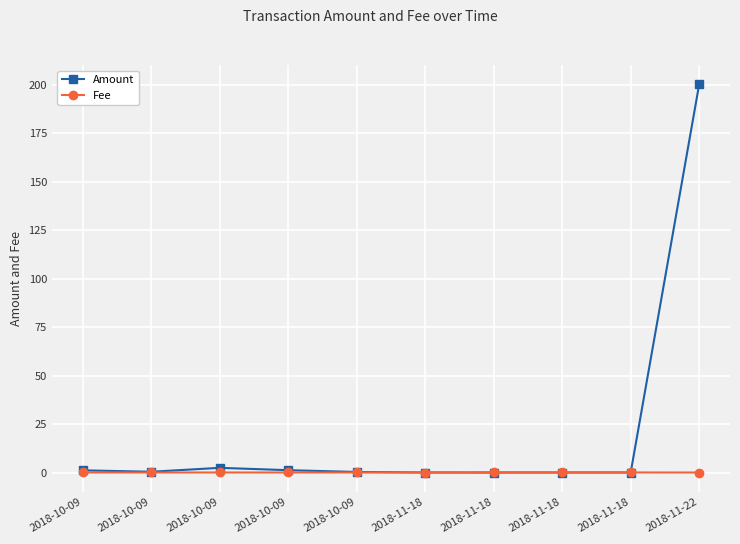

What are all the series names shown in the legend?

Amount, Fee